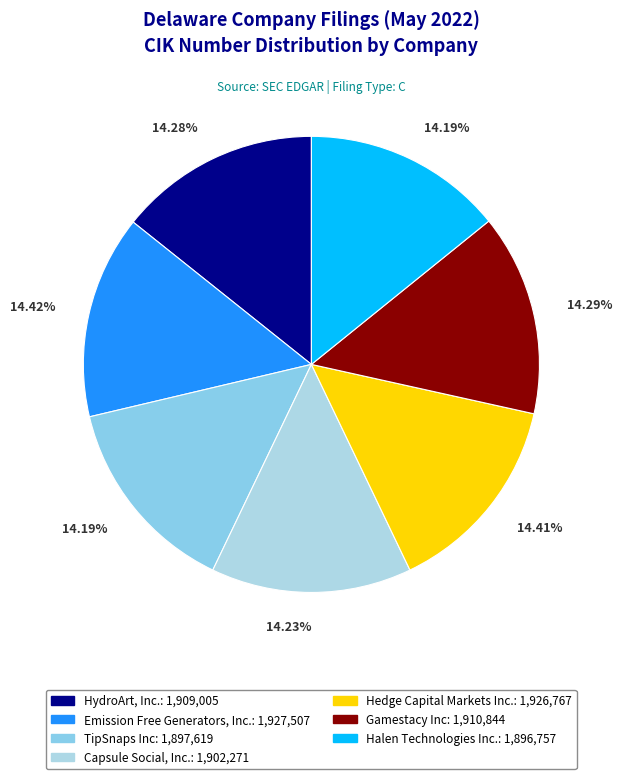

What percentage do TipSnaps Inc and Capsule Social, Inc. together represent?

28.4%